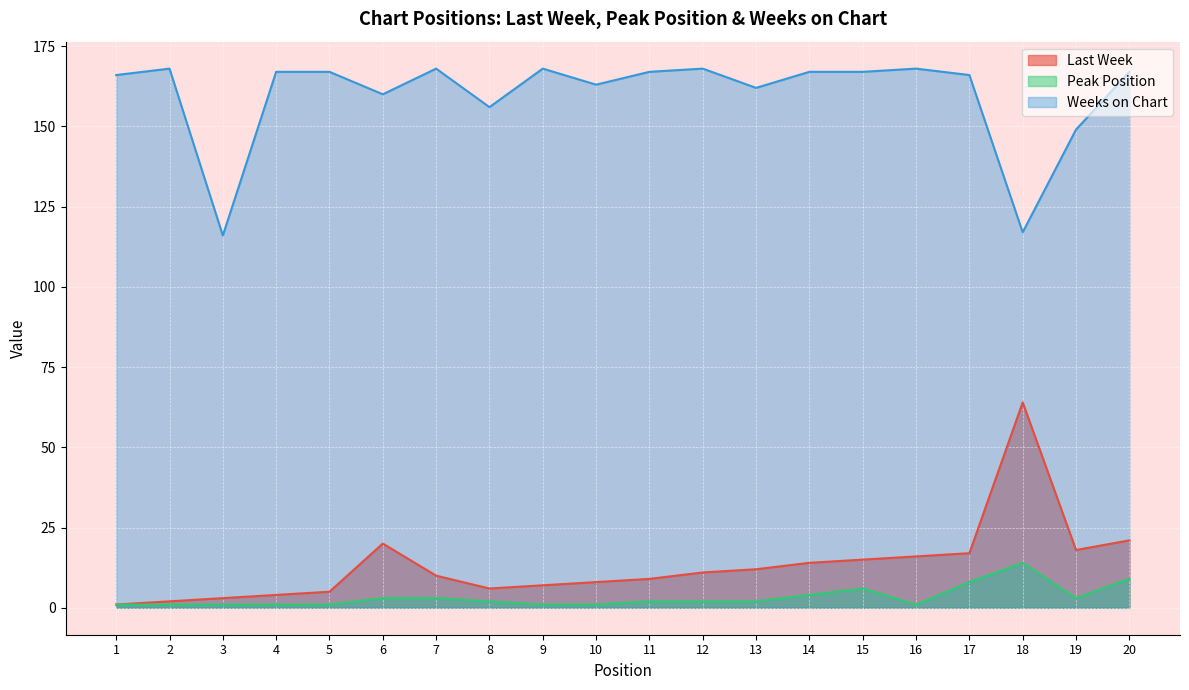

How many lines are shown in the chart?

3